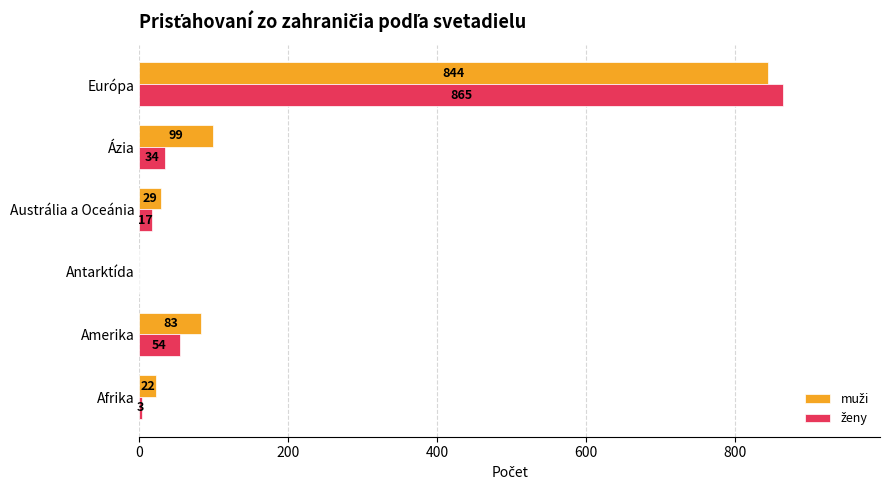

Which label corresponds to the largest value in the chart?

Európa